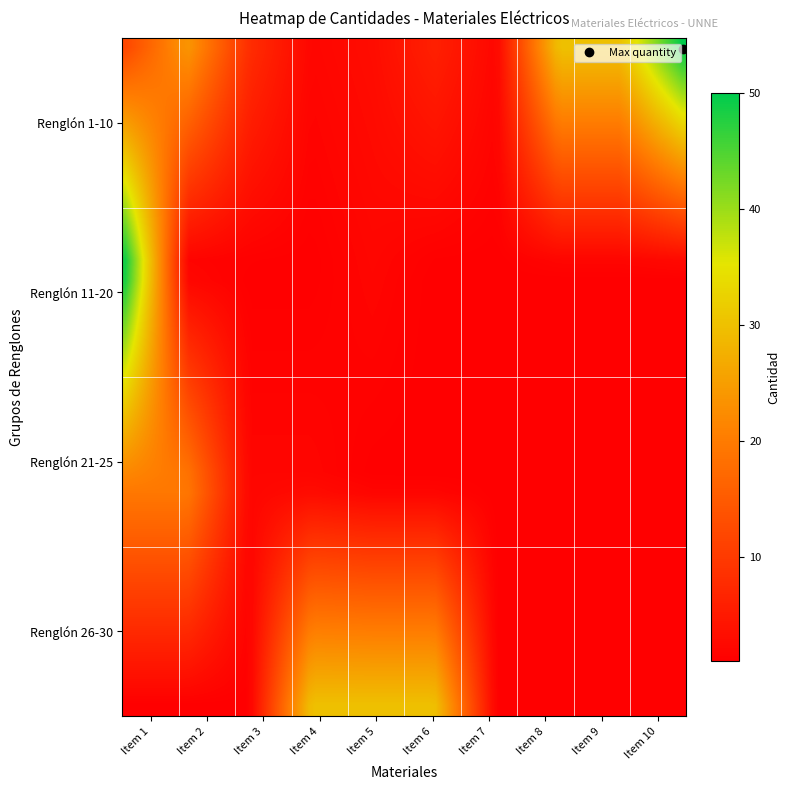

Reading left to right, transcribe all the data shown in this chart.

1: 12	24	8	2	3	6	2	30	30	50
2: 50	1	1	1	2	1	1	1	1	2
3: 1	1	1	1	20	20	2	2	1	1
4: 1	1	30	30	30	1	1	1	1	1